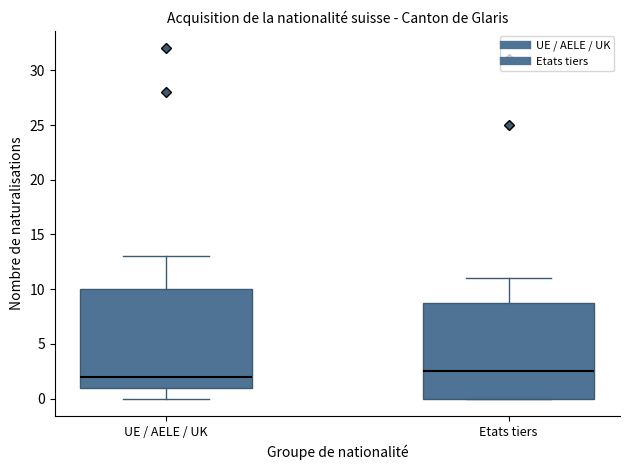

Reading left to right, transcribe this box plot: for each box, give where its median line is, the range the box spans, and where its two whiskers end, as read against the y-axis. The values are not printed on the chart, so give them approximately, as read against the axis.

UE / AELE / UK: median 2.0, box 1.0 to 10.0, whiskers 0.0 to 13.0
Etats tiers: median 2.5, box 0.0 to 9.0, whiskers 0.0 to 11.0